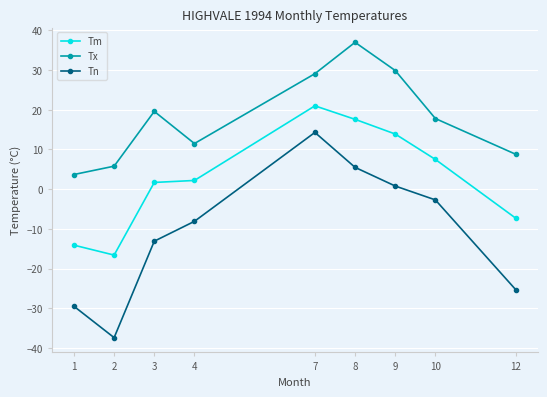

What is the total value across all series at 3?

8.2